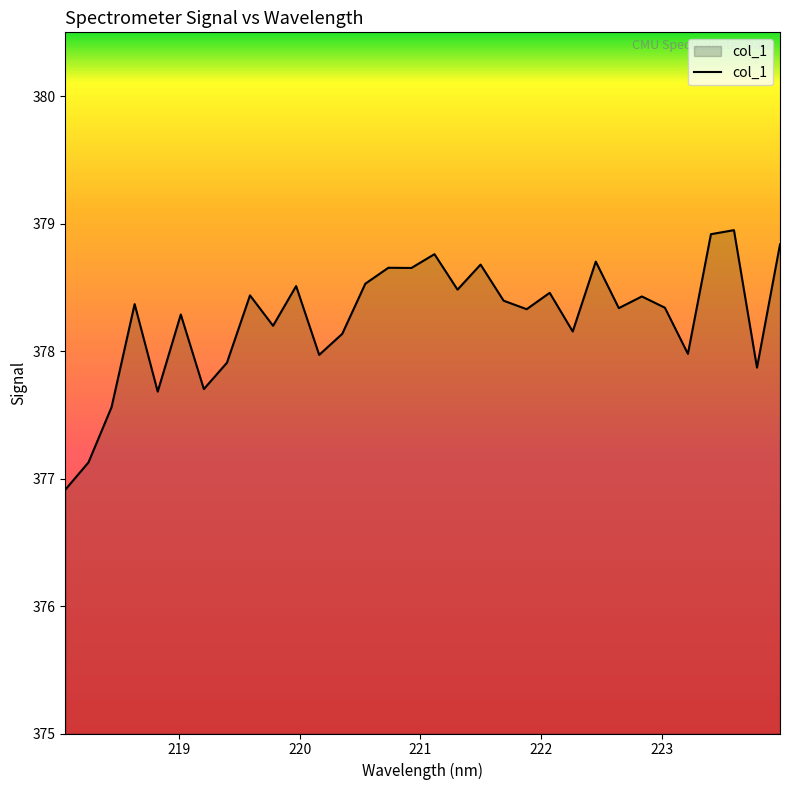

What is the maximum value shown in the chart?

378.9